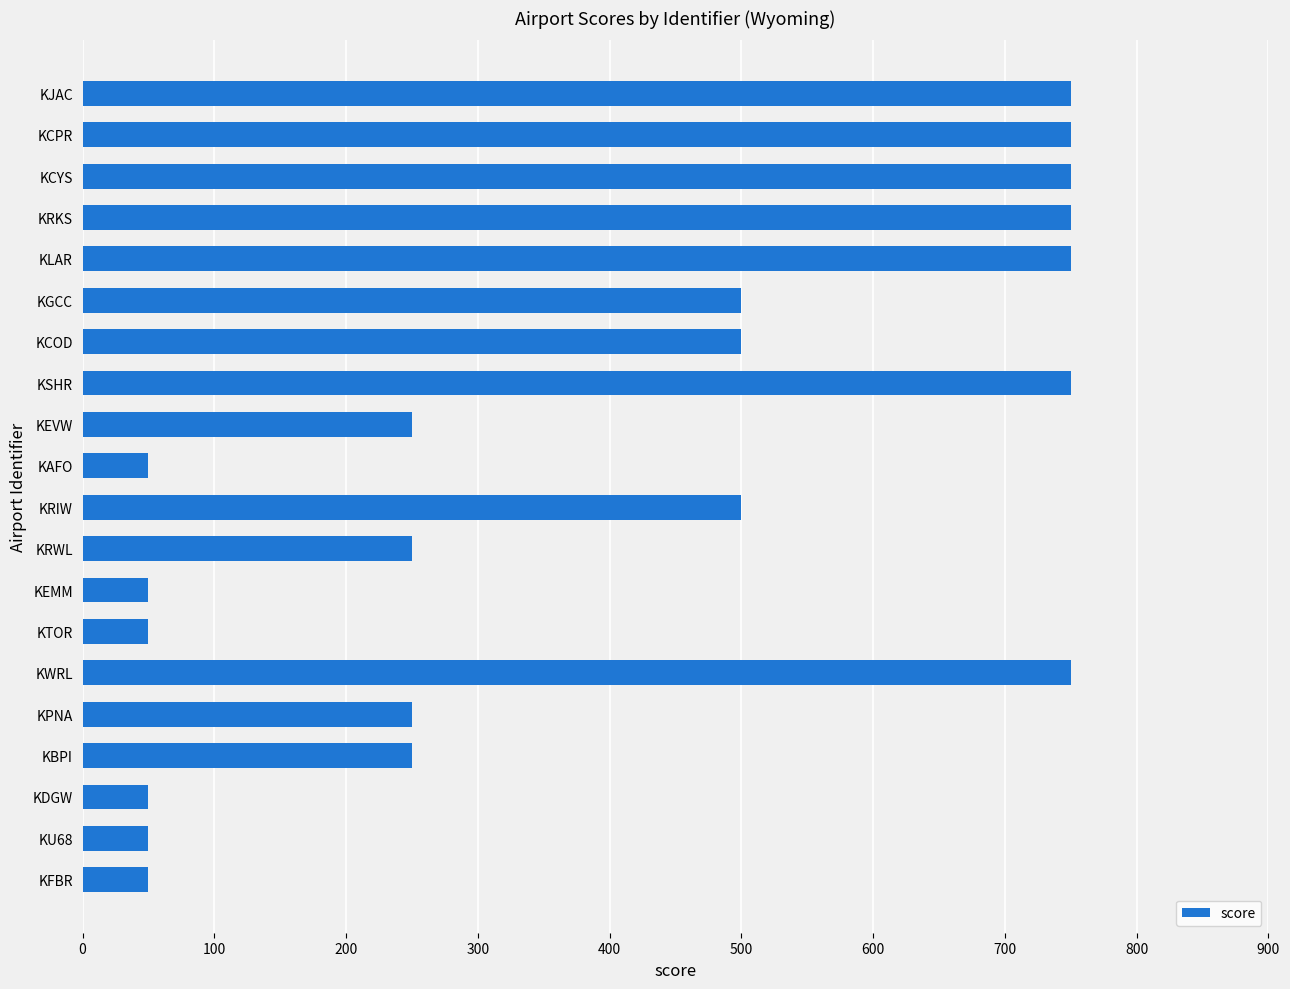

What is the value of the 1st bar from the top?

750